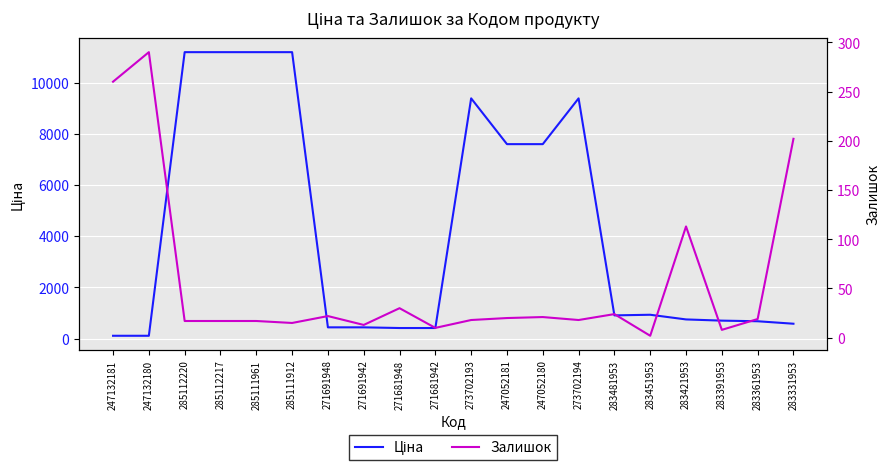

Where is Залишок nearest to the value 146?

283421953